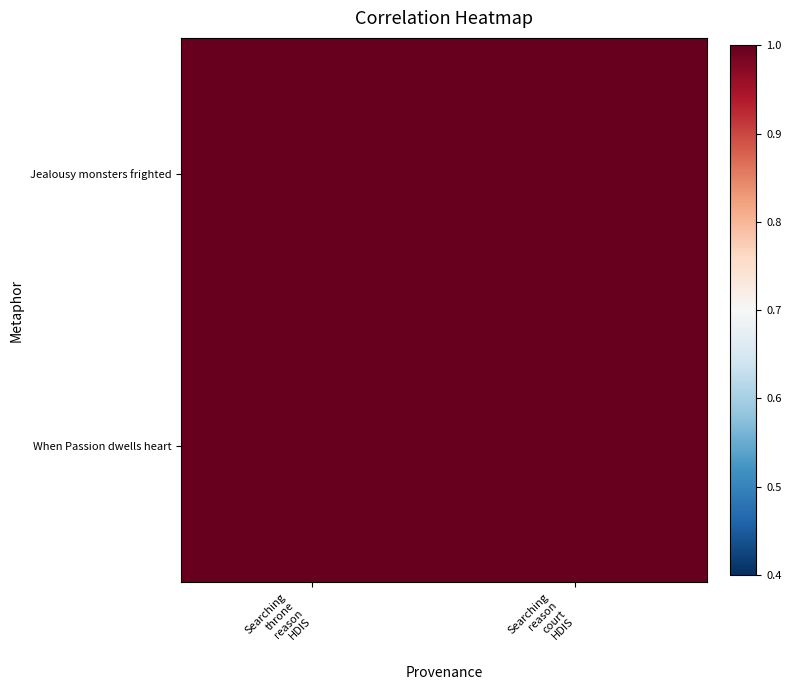

Reading right to left, list all the values displayed in this chart.

Jealousy monsters frighted: Searching
reason
court
HDIS=1.0	Searching
throne
reason
HDIS=1.0
When Passion dwells heart: Searching
reason
court
HDIS=1.0	Searching
throne
reason
HDIS=1.0